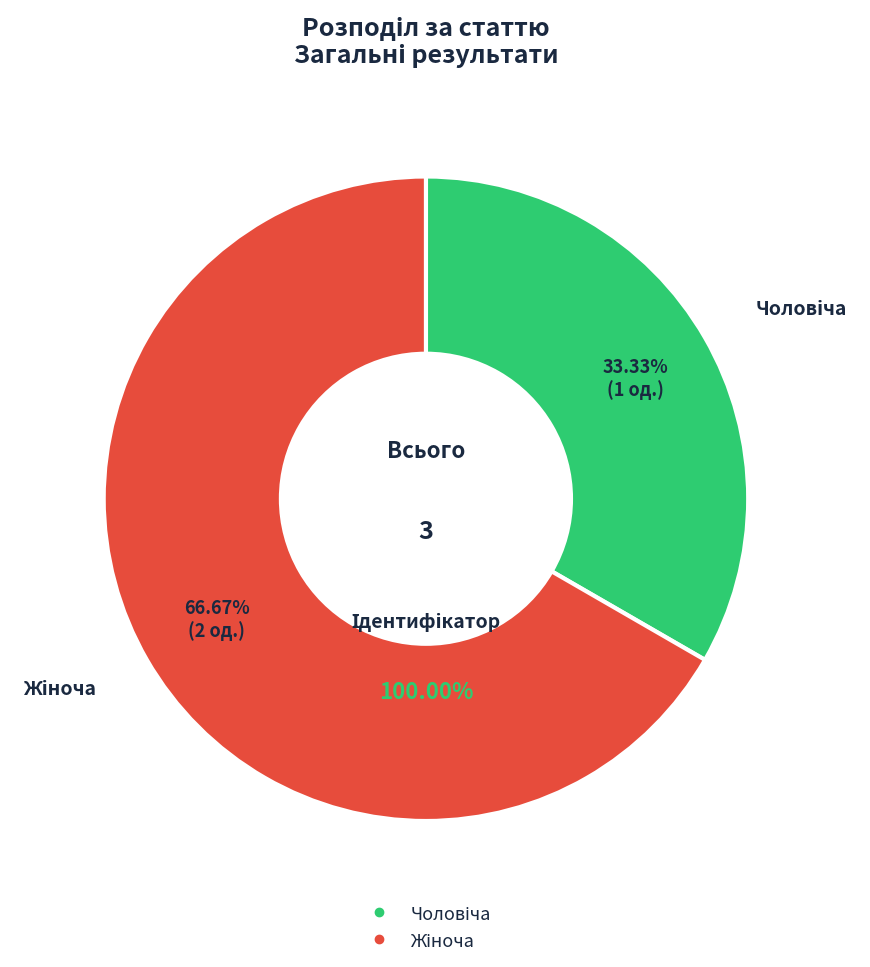

Does Чоловіча account for over 50% of the chart?

No